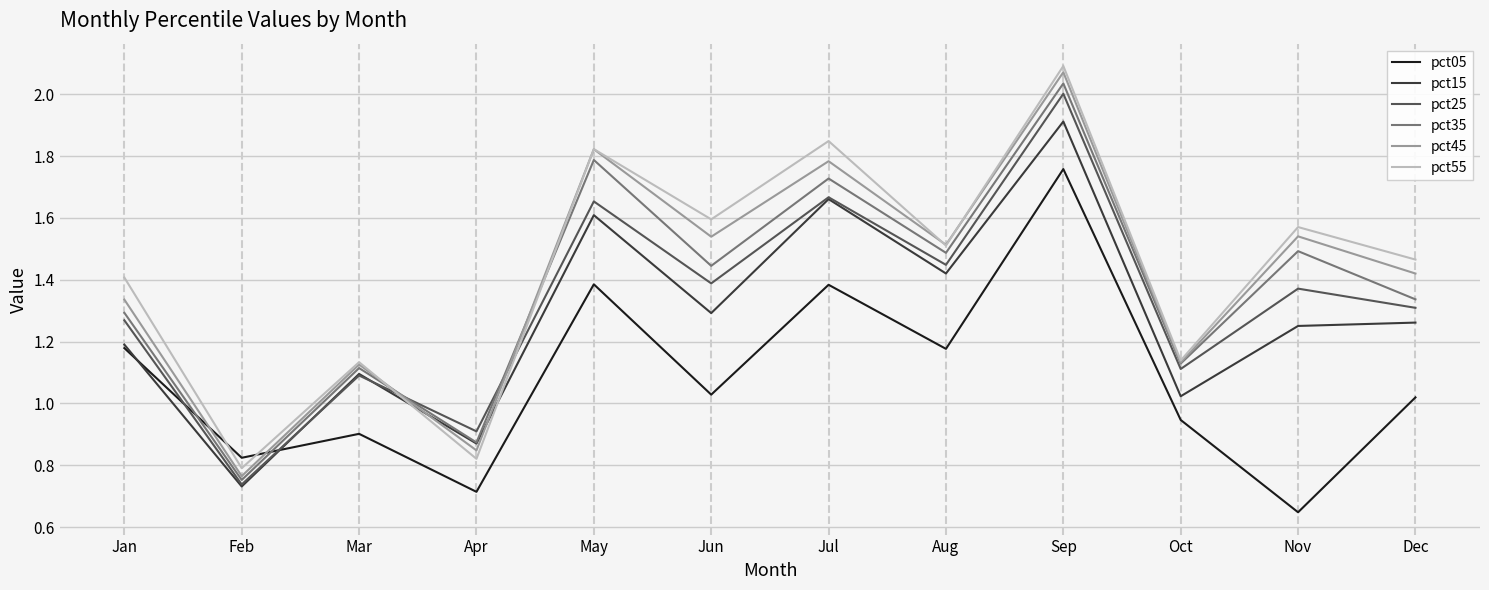

Which series changed the most between Mar and Sep?

pct55